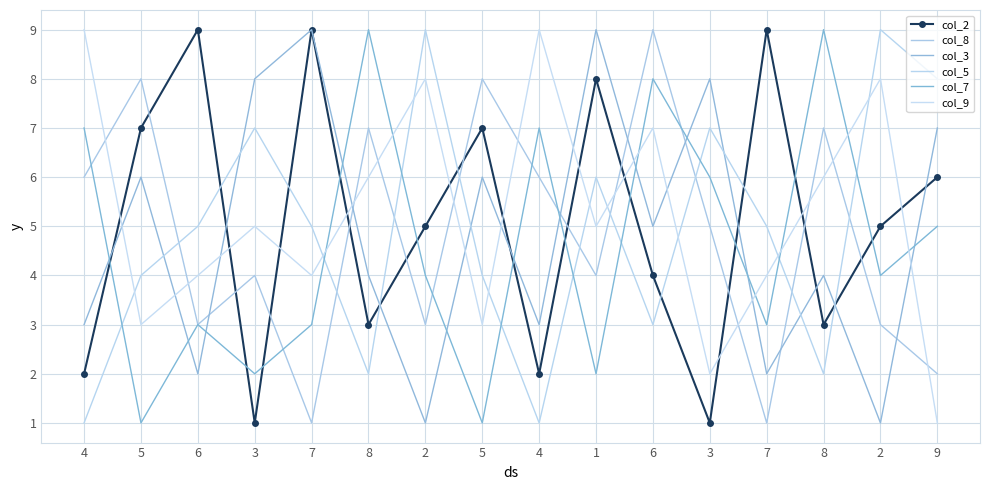

What is the difference between the maximum and minimum values in the col_5 series?

8